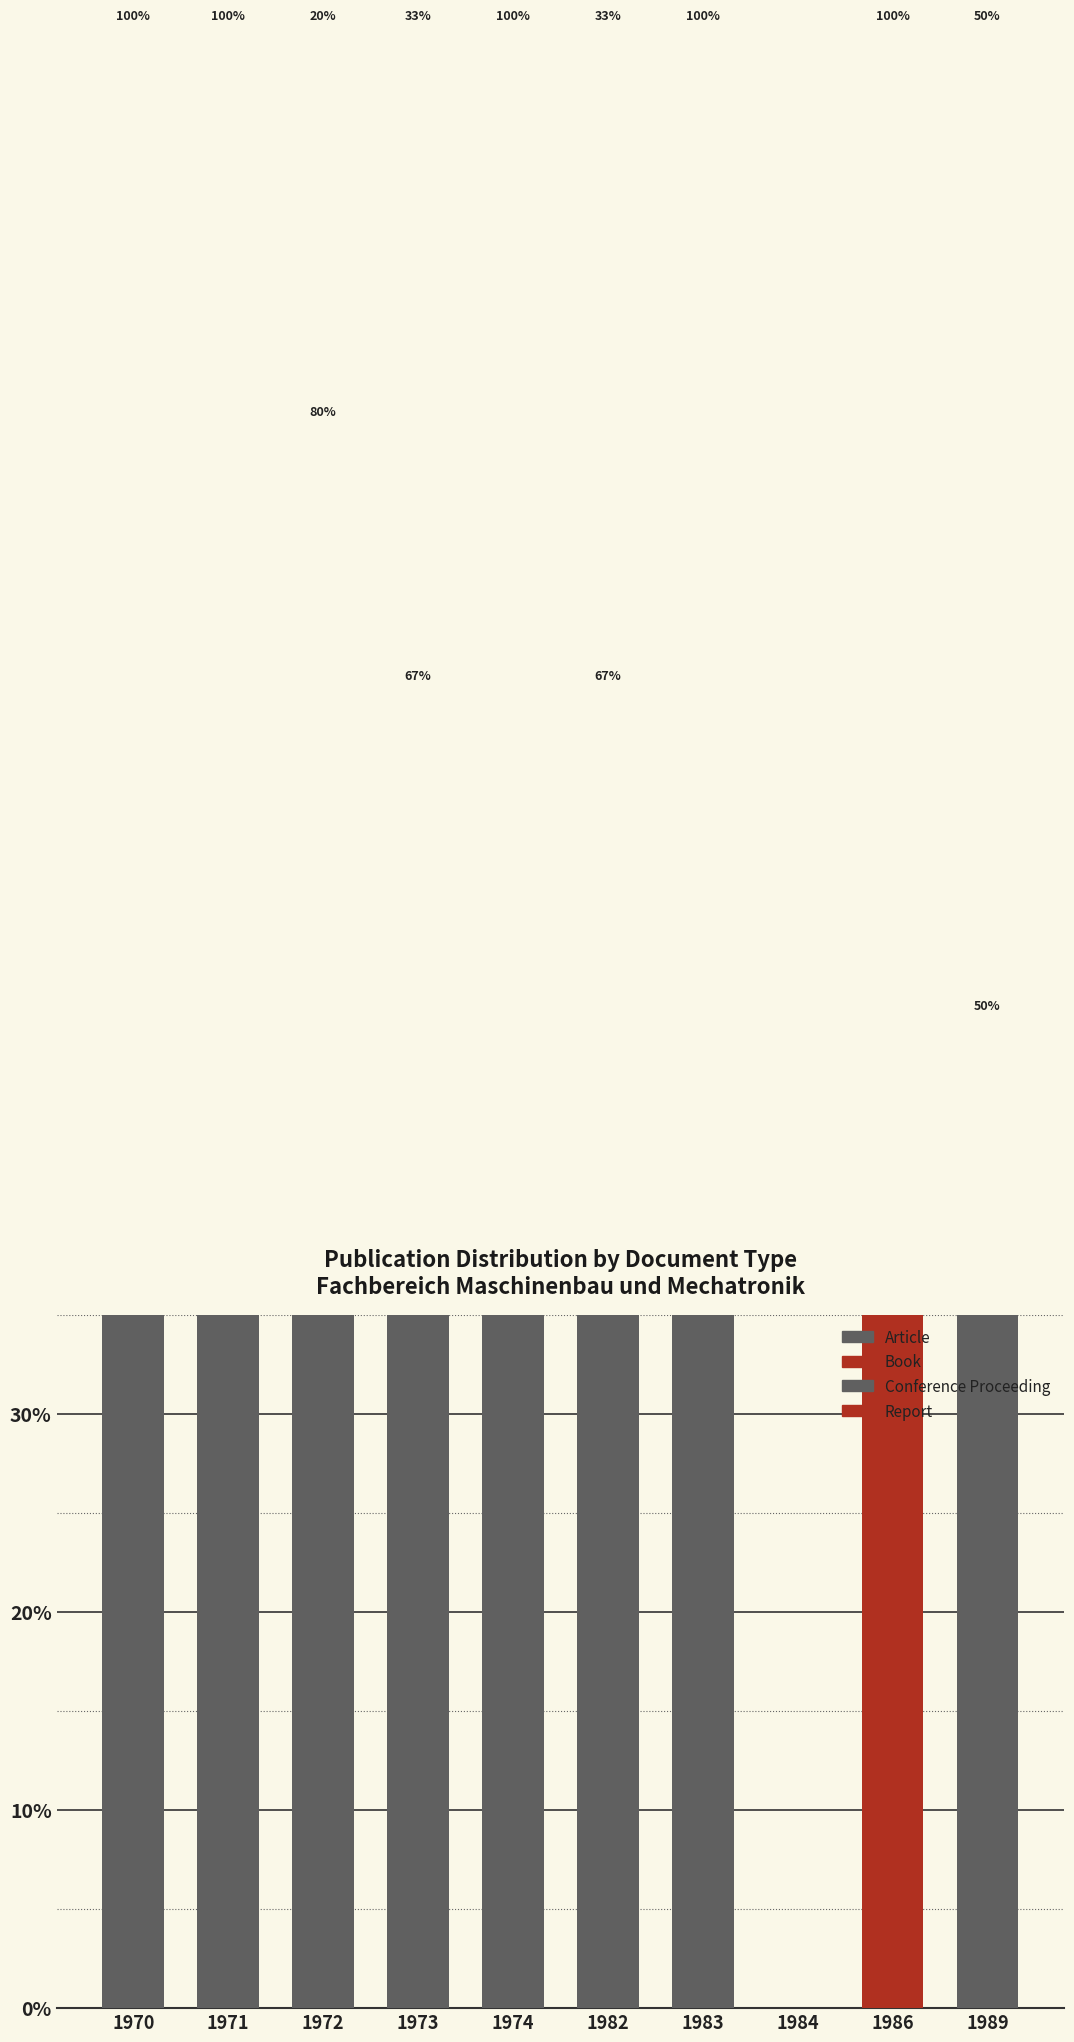

What is the sum of all Article values?

663.3